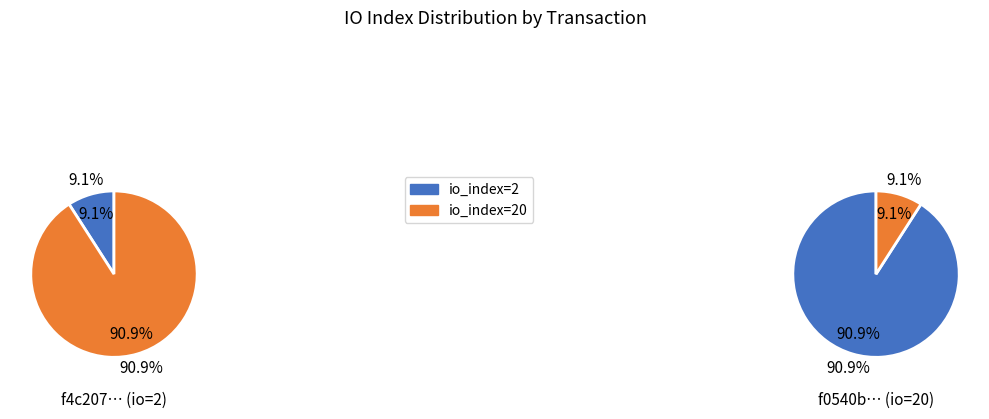

Count the number of slices in the pie.

2